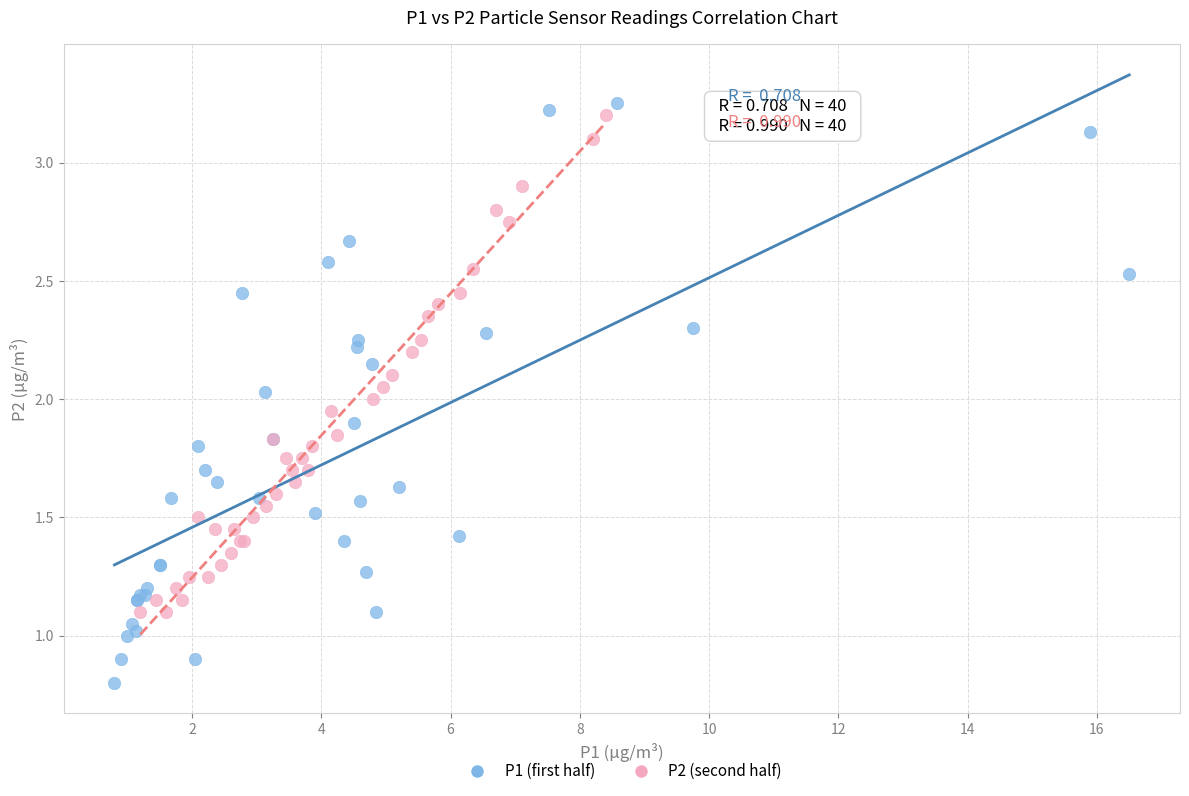

Which series has the widest spread of Y values?

P1 (first half)